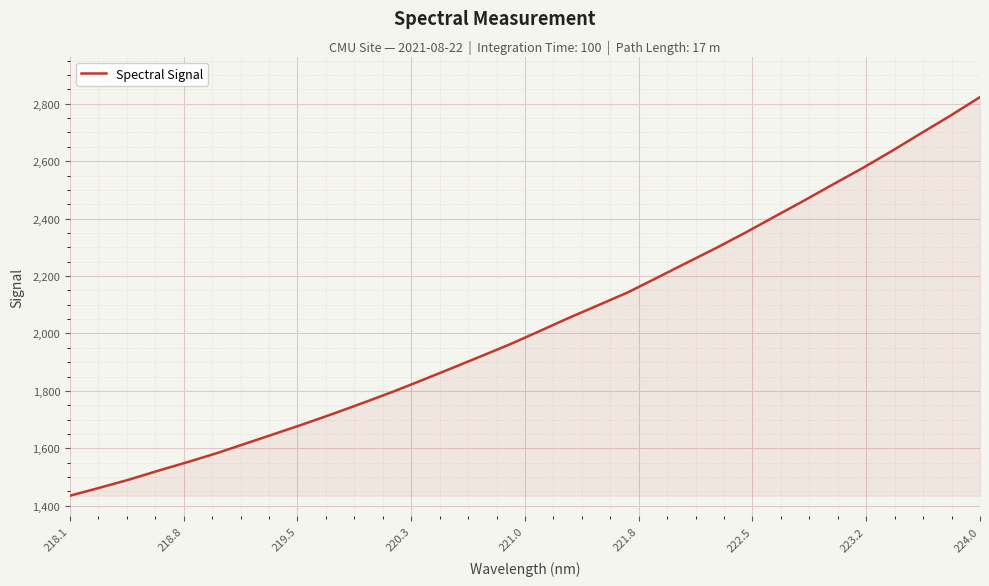

What is the minimum value shown in the chart?

1435.0